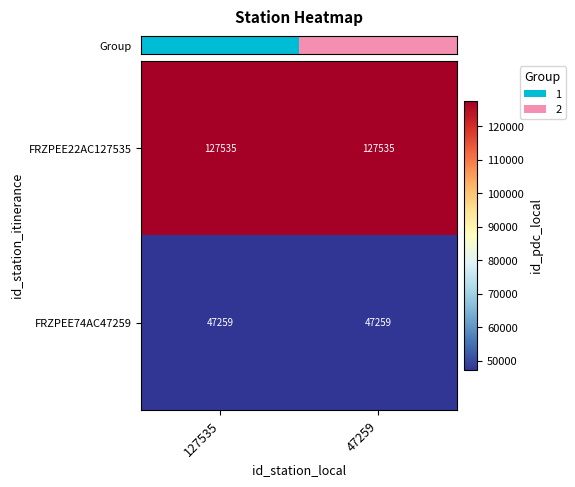

Is it true that FRZPEE74AC47259 equals 47259 at 127535?

True